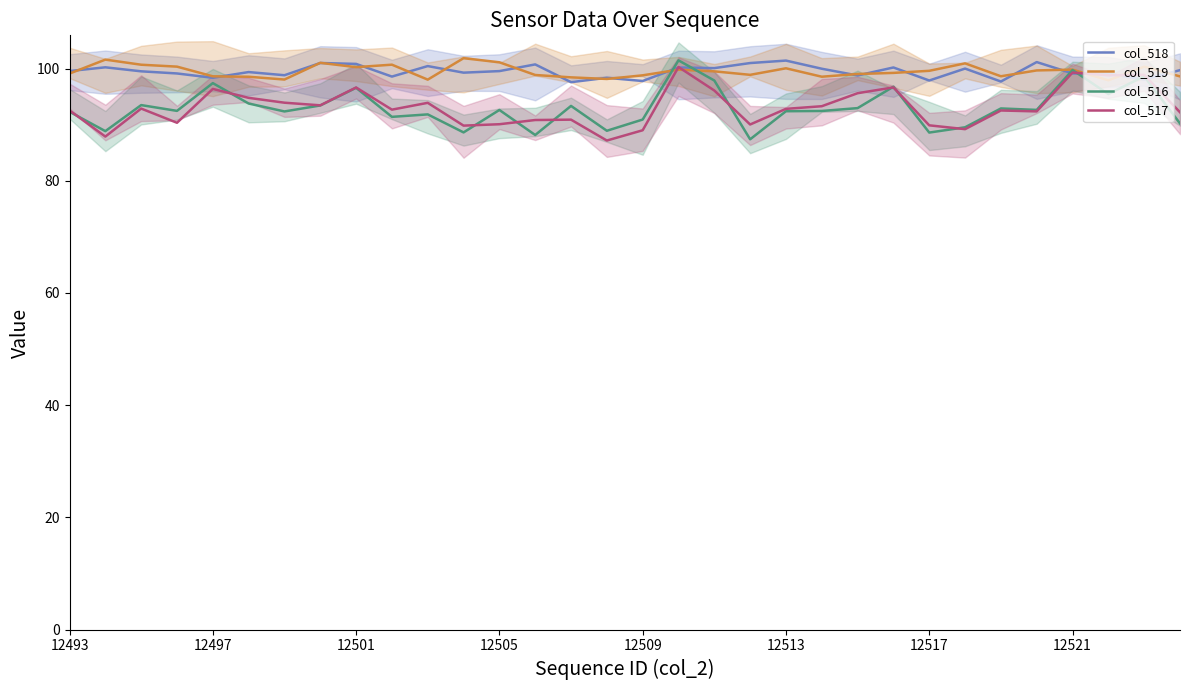

True or false: col_516 has a value of 87.4 at 19.

True